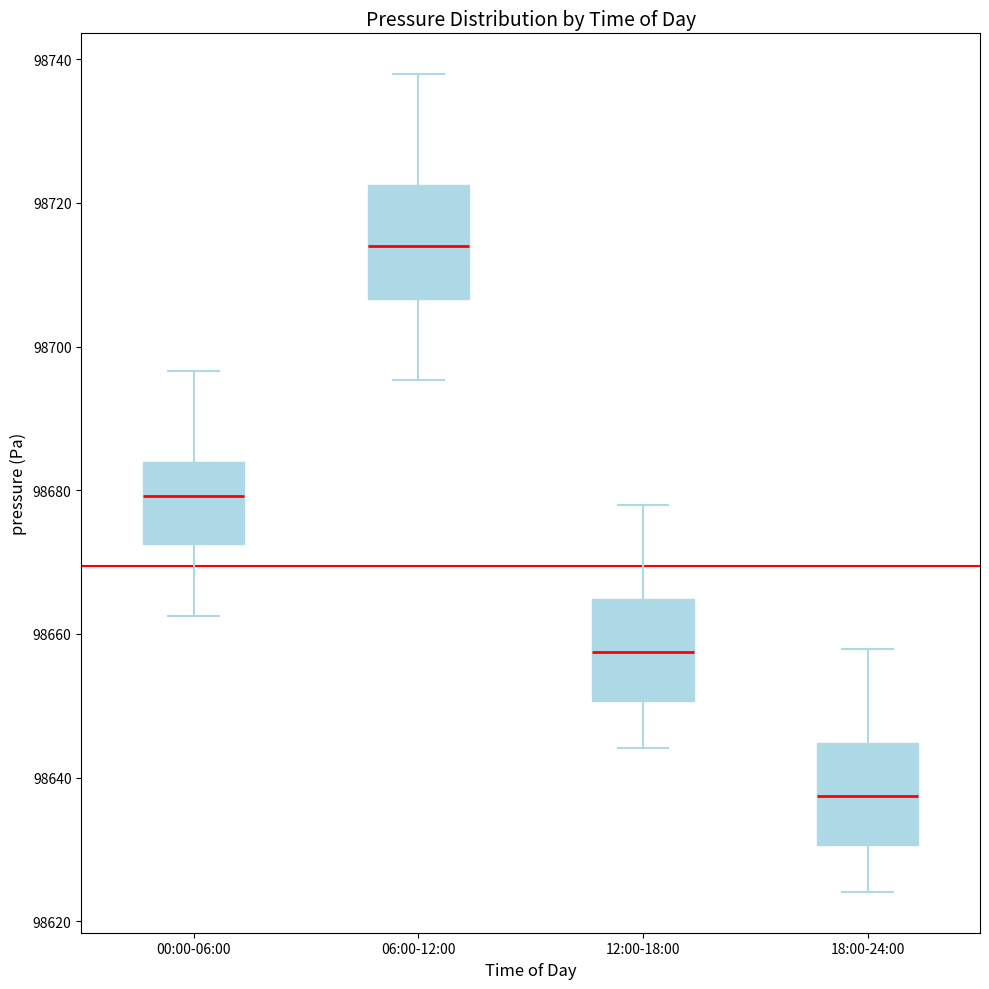

Which box has the lowest median line?

18:00-24:00